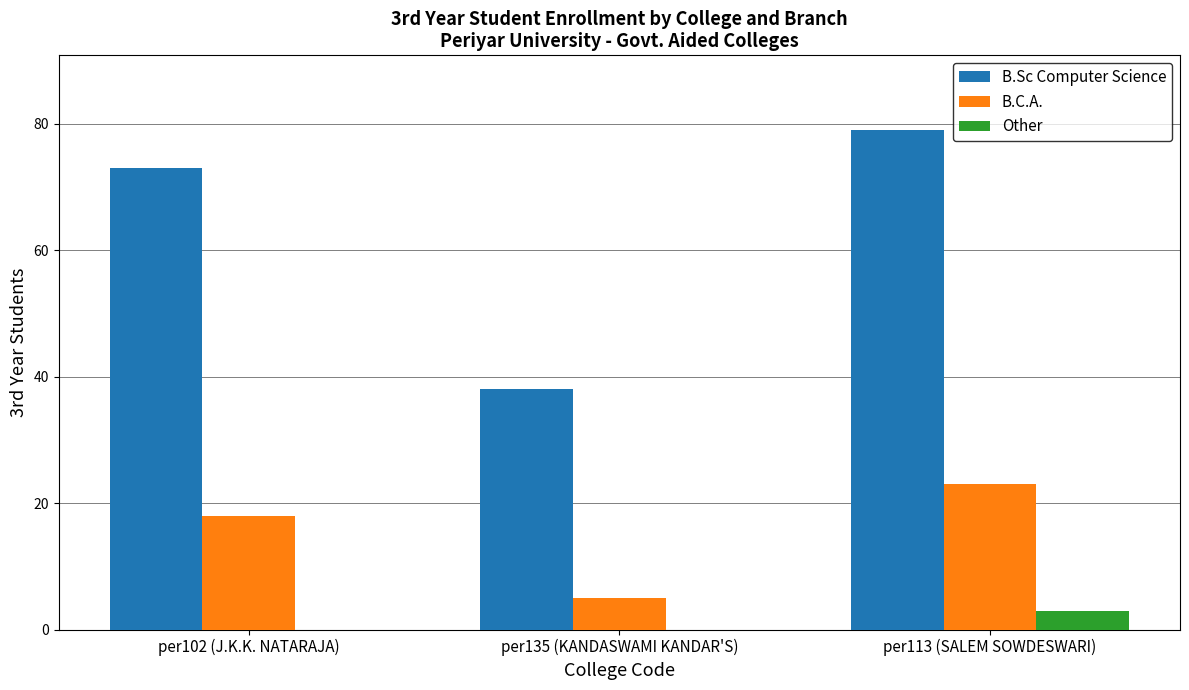

Which series has the widest spread of values?

B.Sc Computer Science